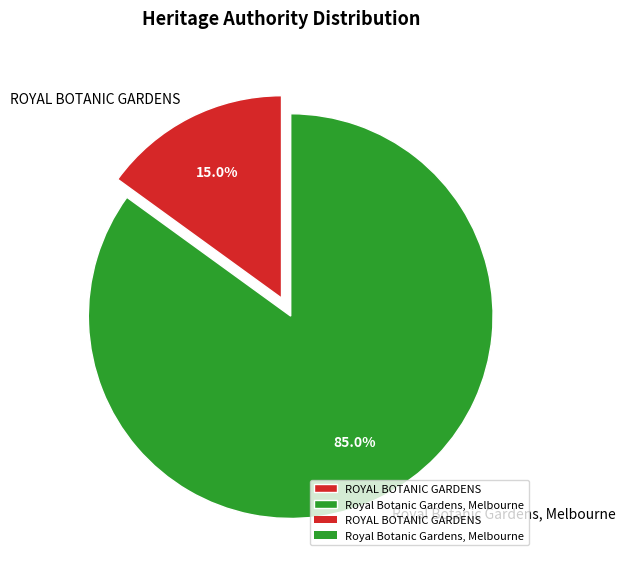

How many slices are in this pie chart?

2